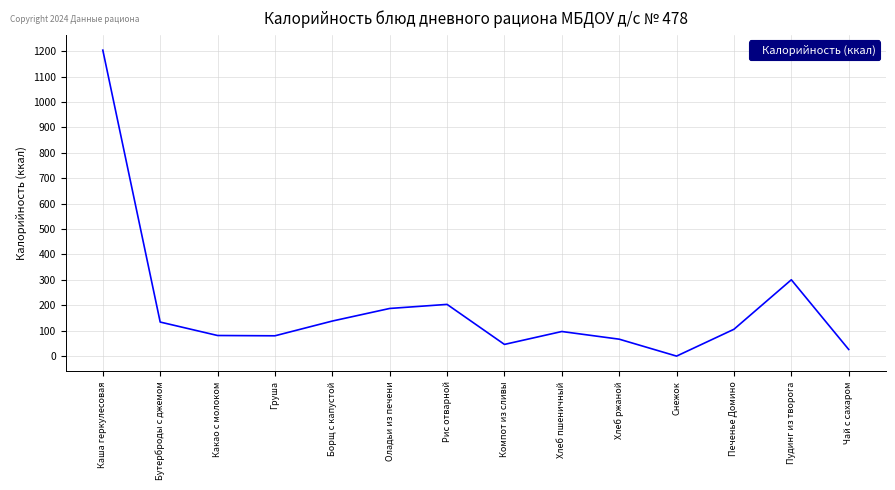

Does the chart have visible grid lines?

Yes